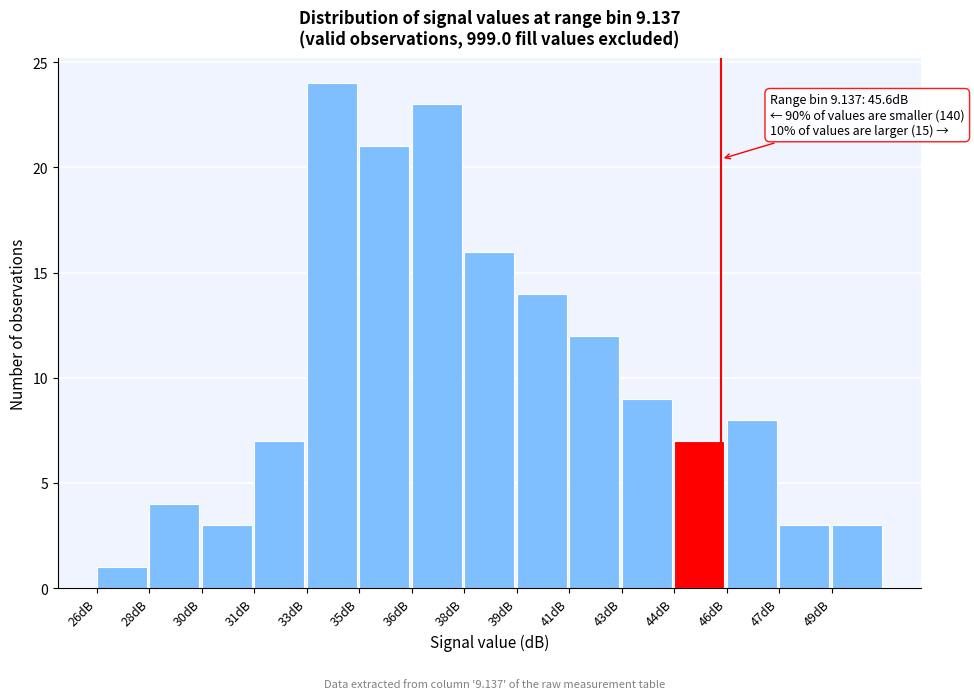

Reading left to right, transcribe all the data shown in this chart.

26dB=1	28dB=4	30dB=3	31dB=7	33dB=24	35dB=21	36dB=23	38dB=16	39dB=14	41dB=12	43dB=9	44dB=7	46dB=8	47dB=3	49dB=3